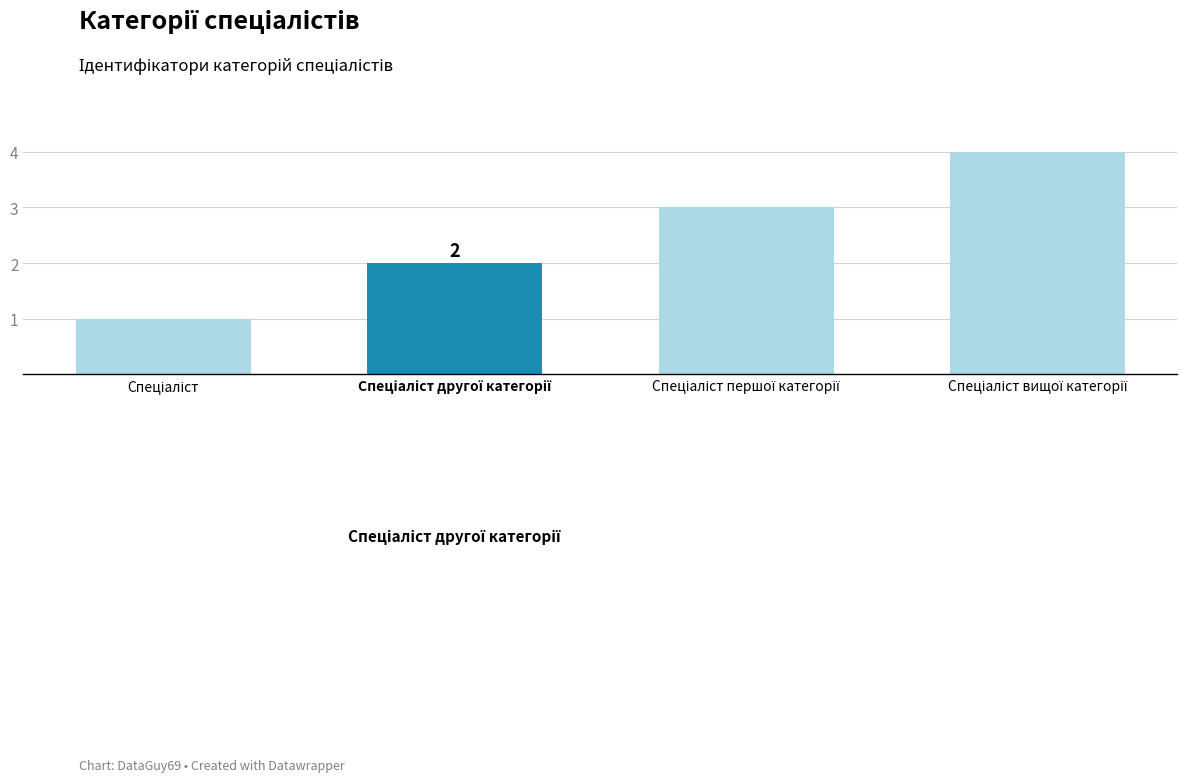

What is the sum of all values?

10